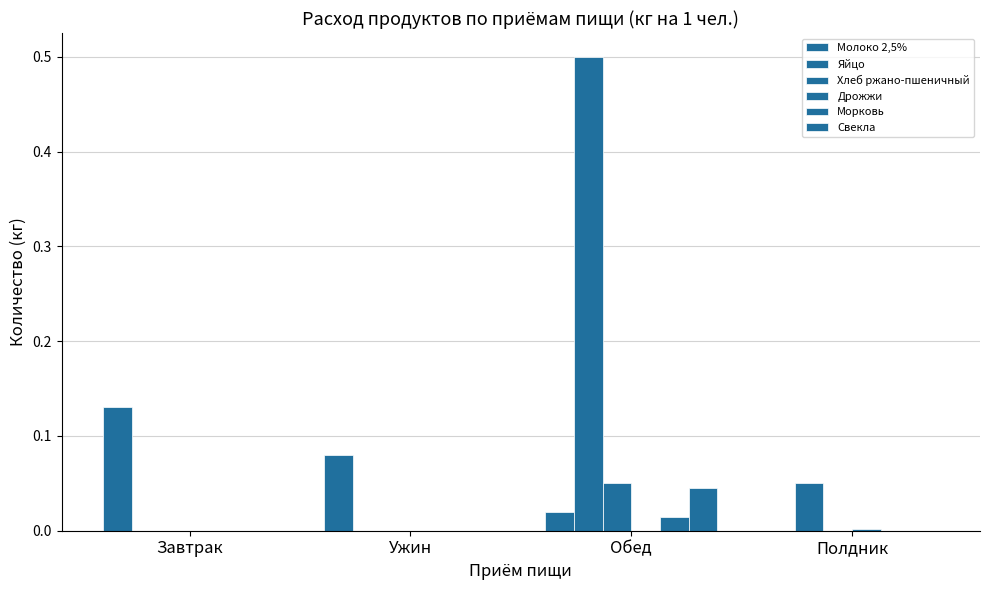

How many values in the Молоко 2,5% series exceed 0?

3